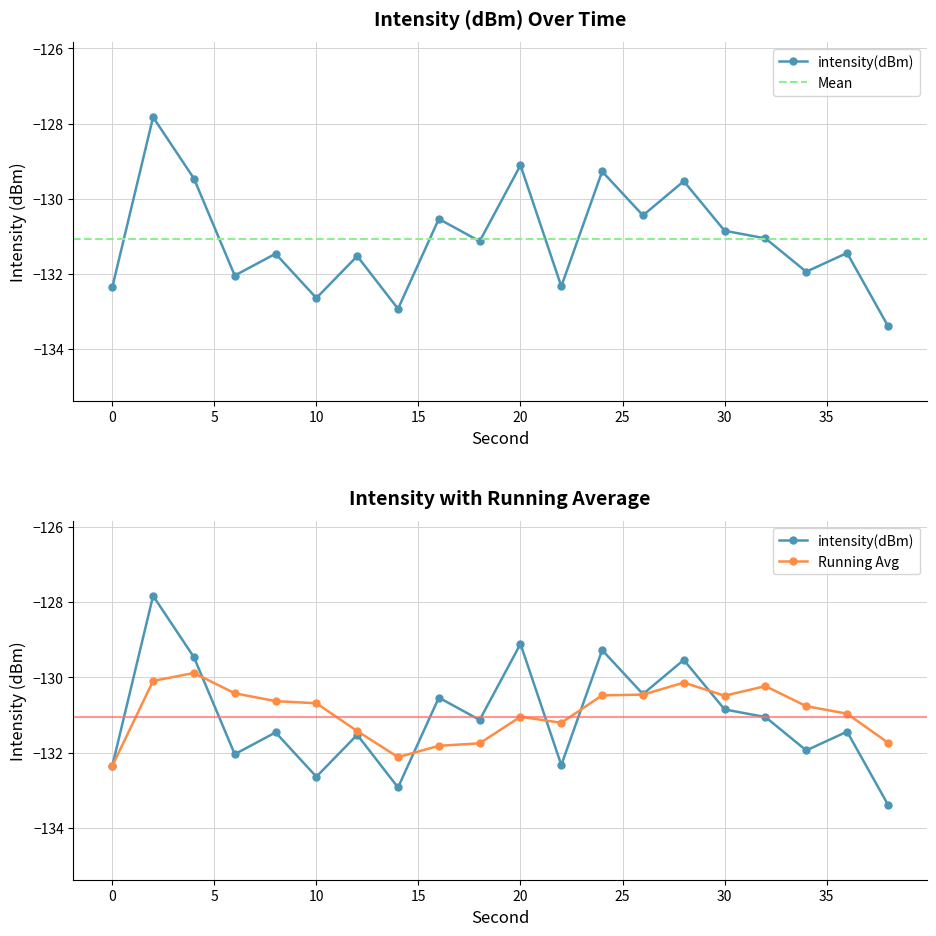

What is the value of the 5th point from the left?

-131.5